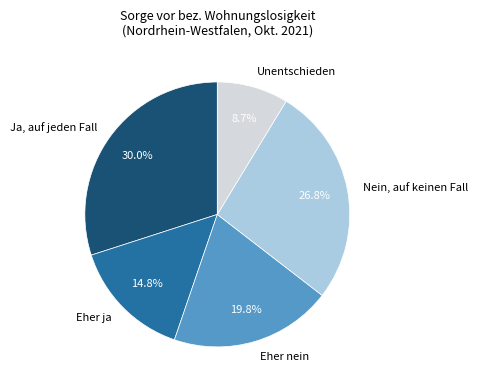

Rank the categories by value from lowest to highest.

Unentschieden, Eher ja, Eher nein, Nein, auf keinen Fall, Ja, auf jeden Fall